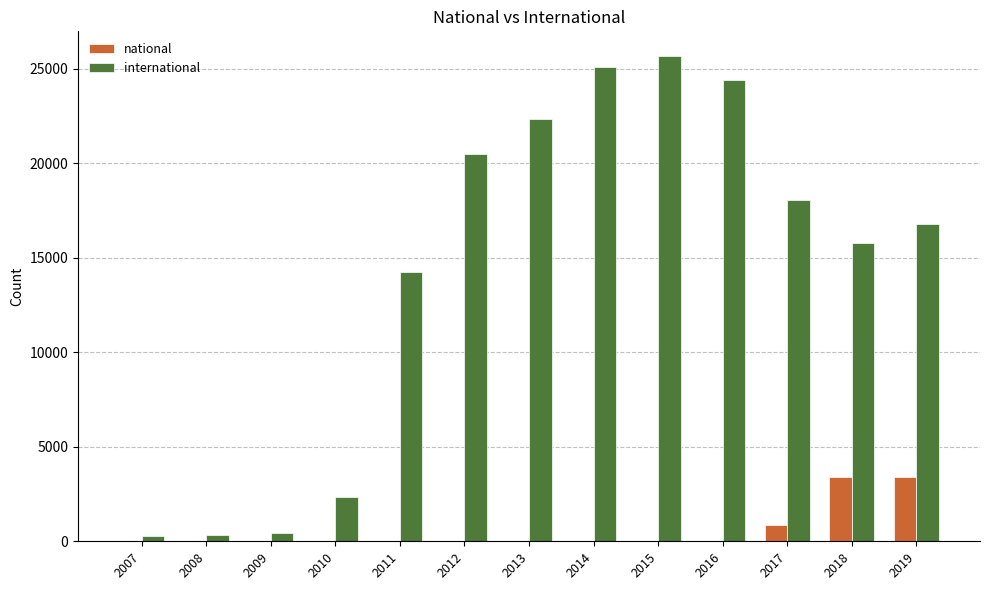

Which series has the largest total across all categories?

international